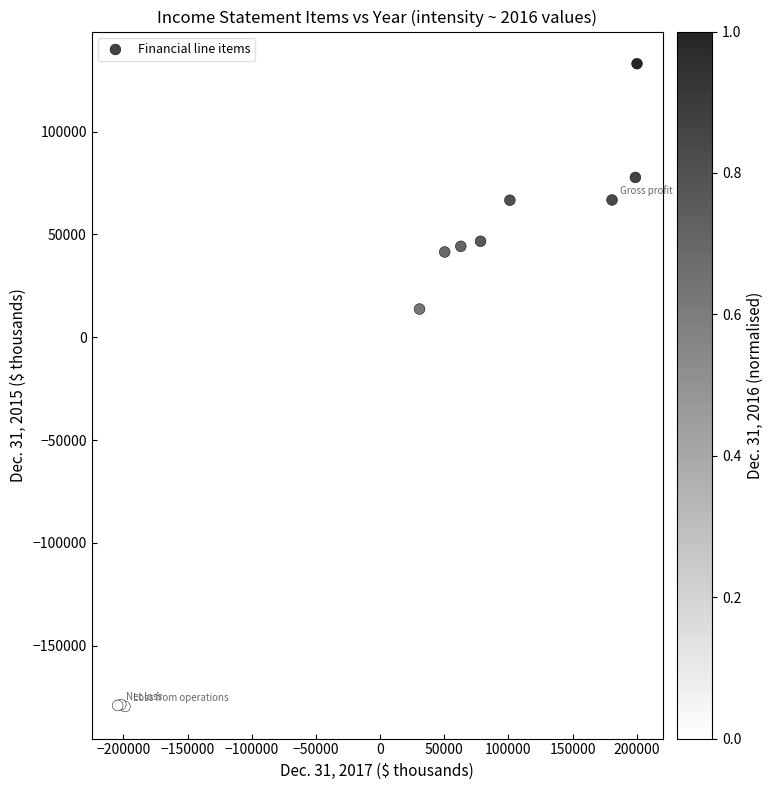

What Y value in the scatter plot is closest to -23270?

13705